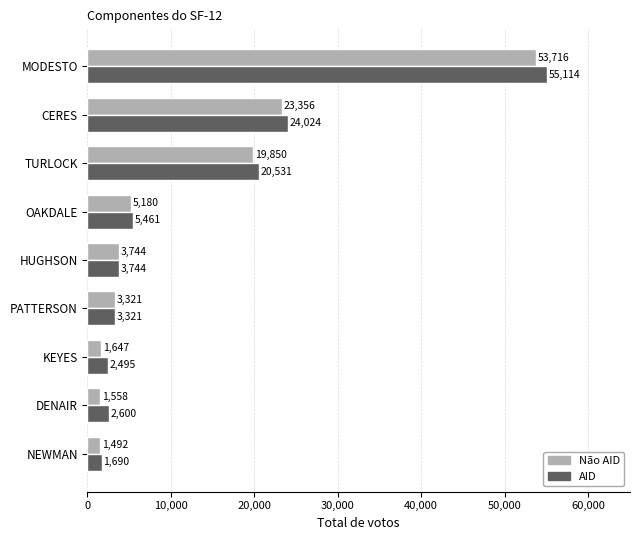

How many distinct data groups are displayed?

2